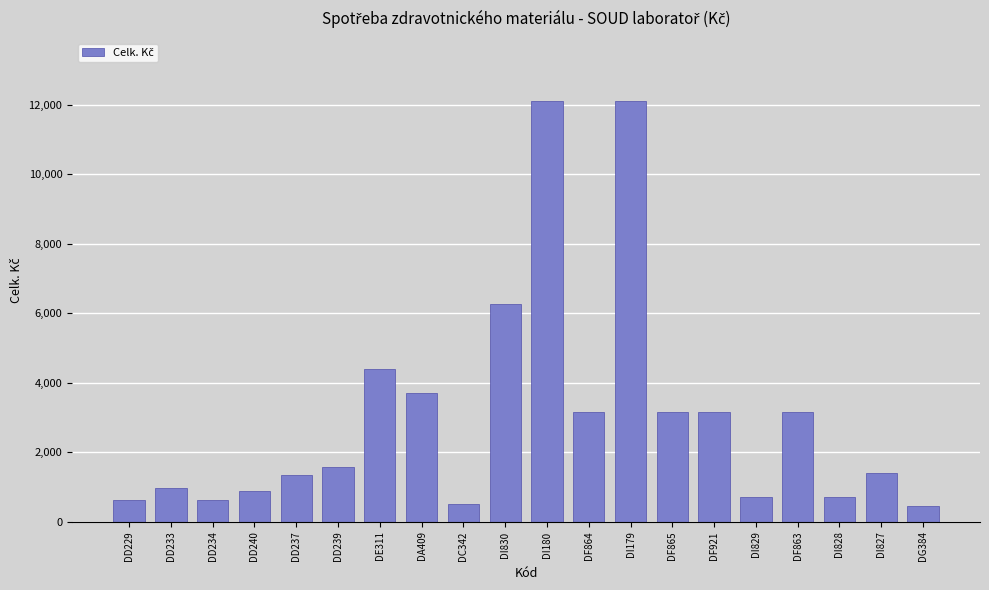

True or false: the data shows 1649.5 at DF921.

False